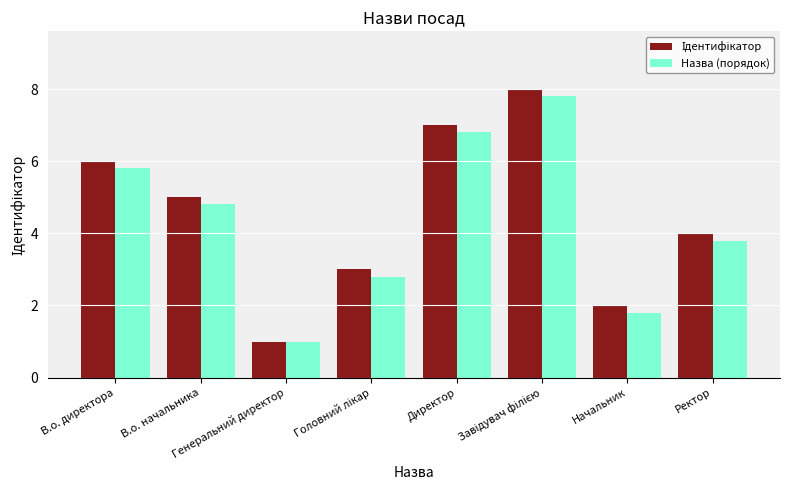

What is the average value of the Назва (порядок) series?

4.3